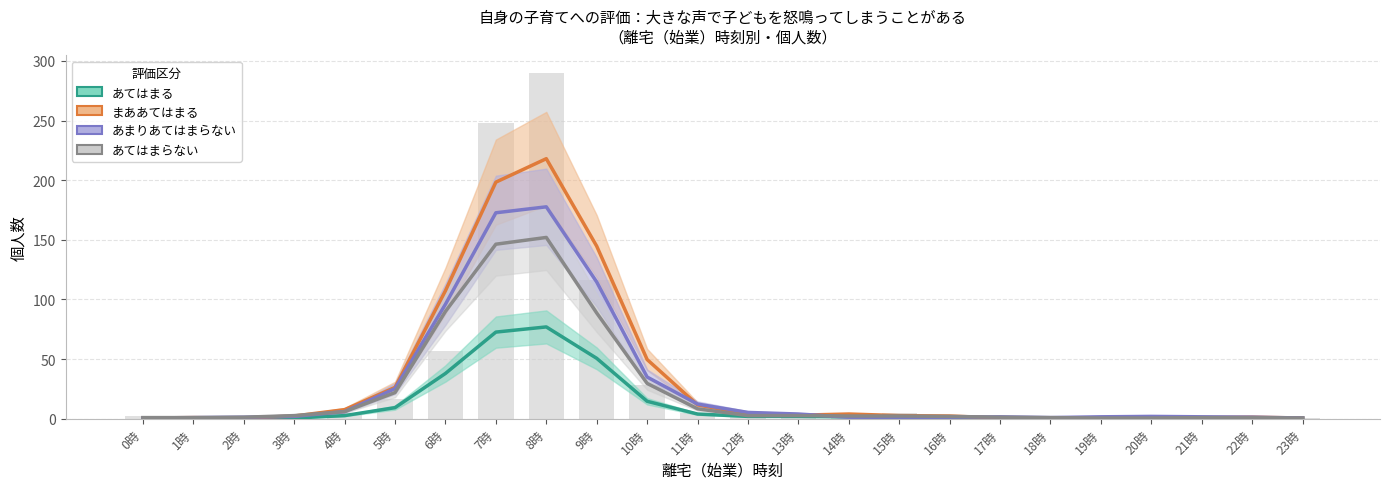

What is the value of the あてはまらない bar at the 20th from the left?

0.7